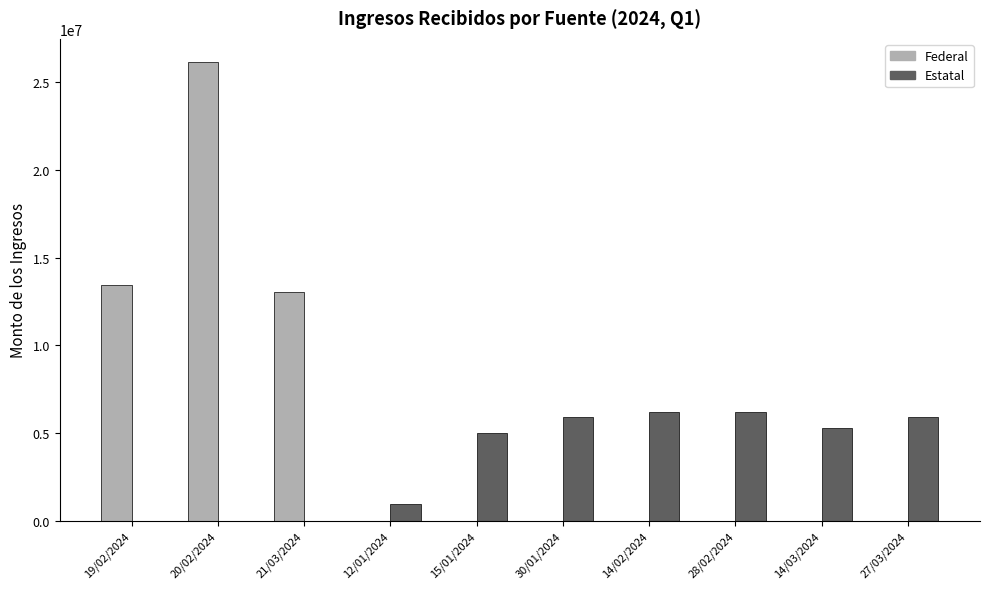

Are the bars grouped side by side (vs. stacked)?

Yes